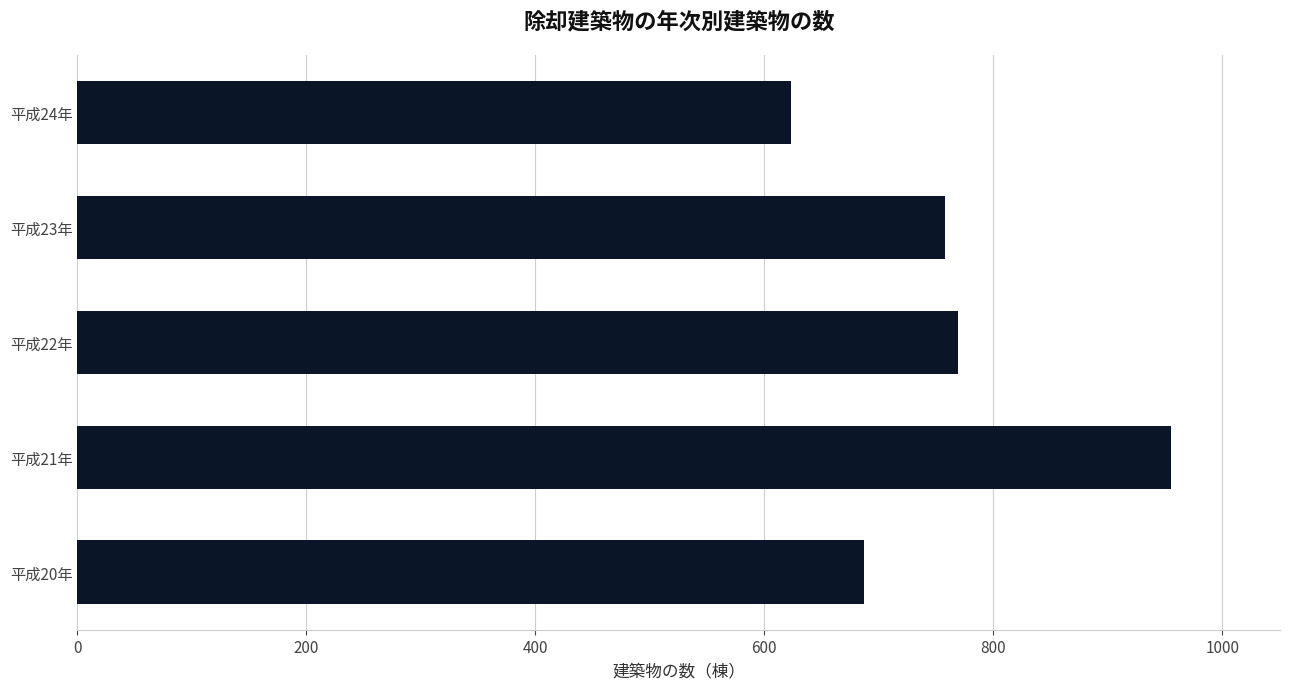

Reading bottom to top, what are all the values shown in this chart?

平成20年=687	平成21年=955	平成22年=769	平成23年=758	平成24年=623